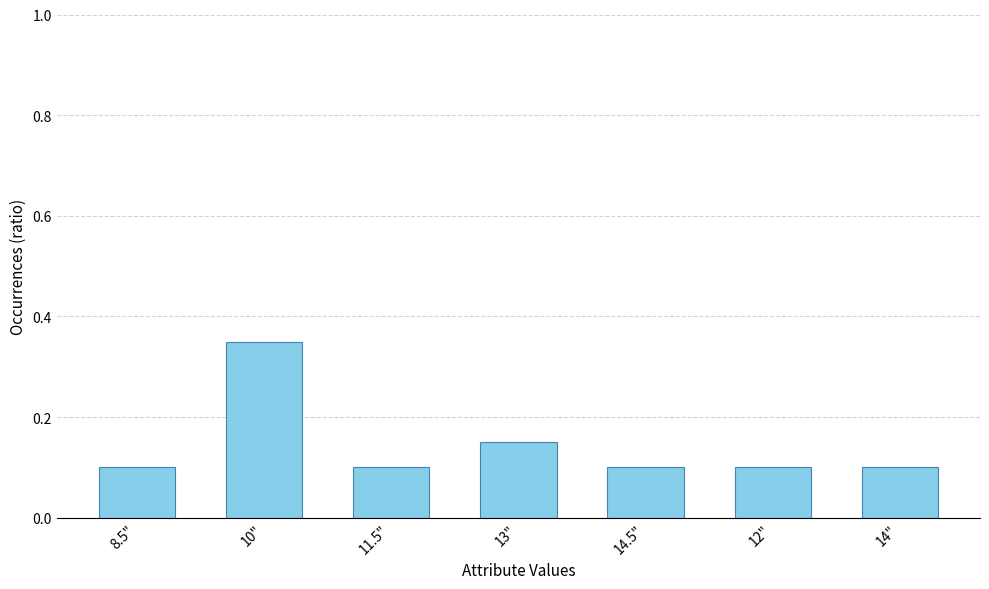

Is it true that the value at 13" is 0.1?

True